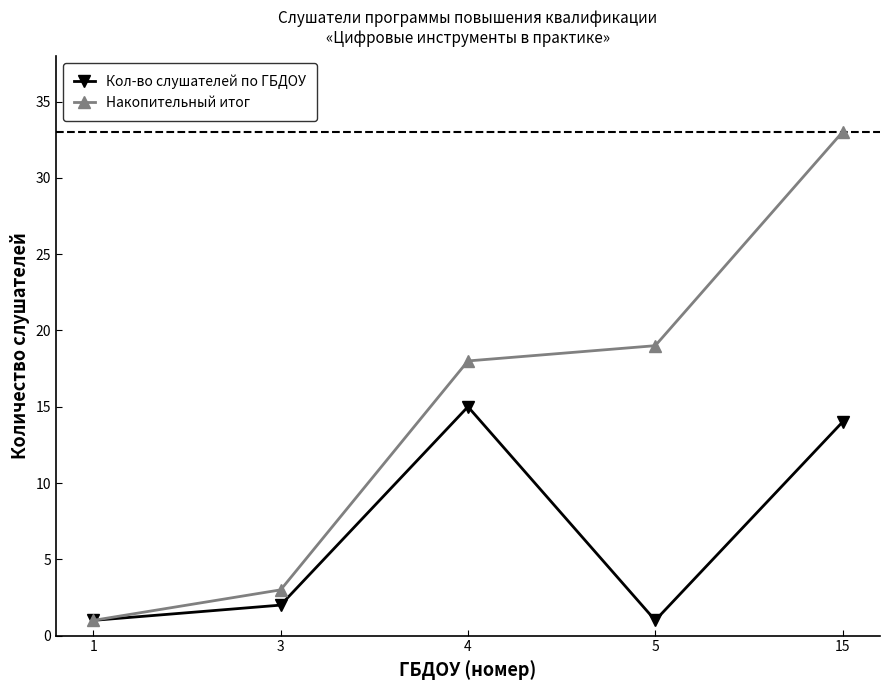

At 15, list the series in order from largest to smallest.

Накопительный итог, Кол-во слушателей по ГБДОУ